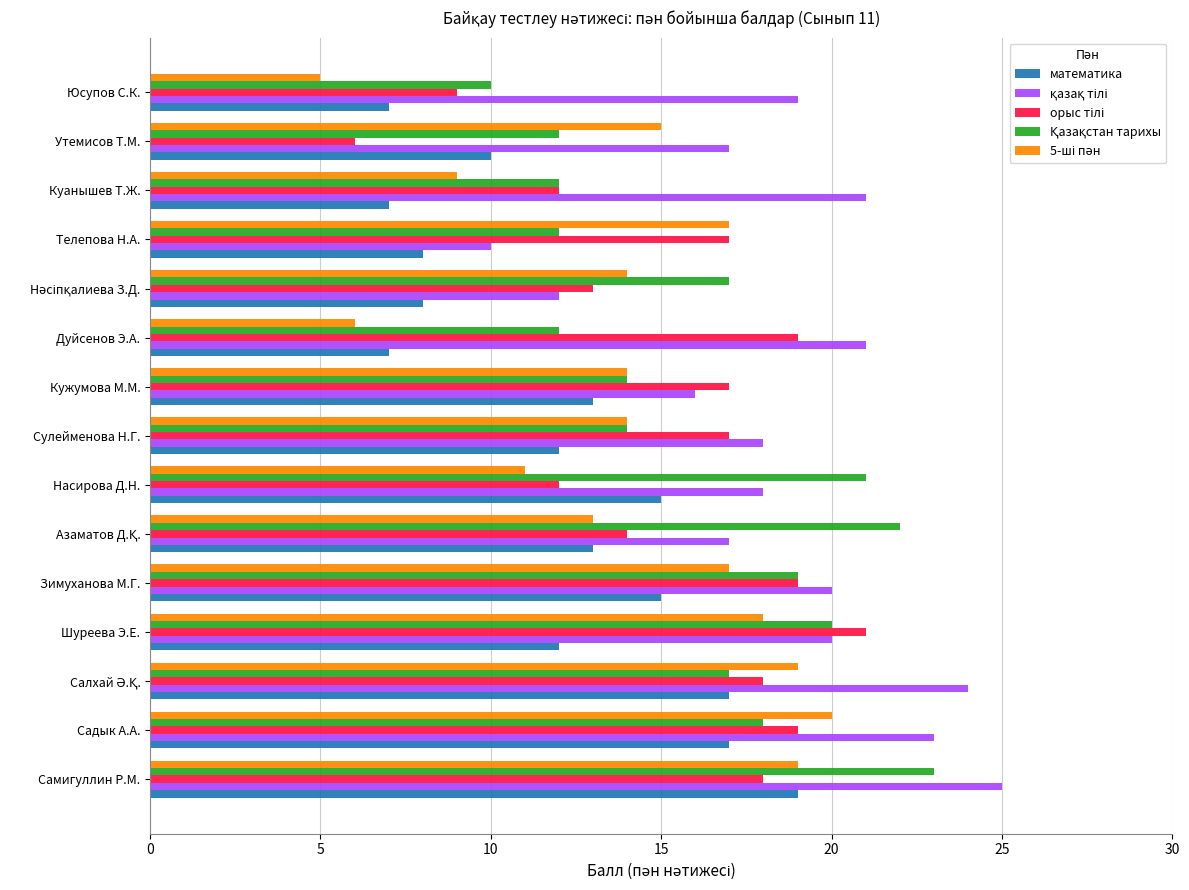

What is the minimum value shown in the chart?

5